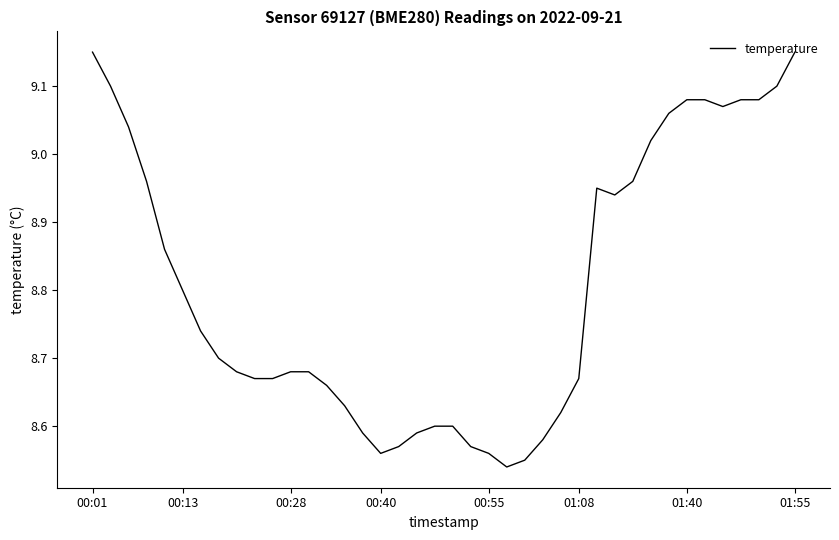

What is the difference between the maximum and minimum values?

0.6